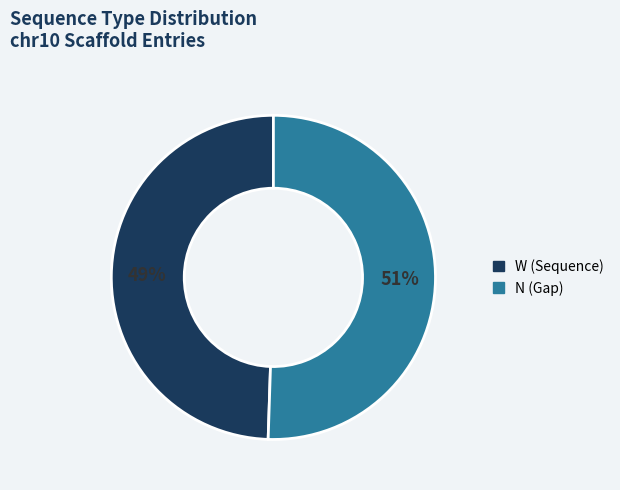

Rank the categories by value from lowest to highest.

W, N